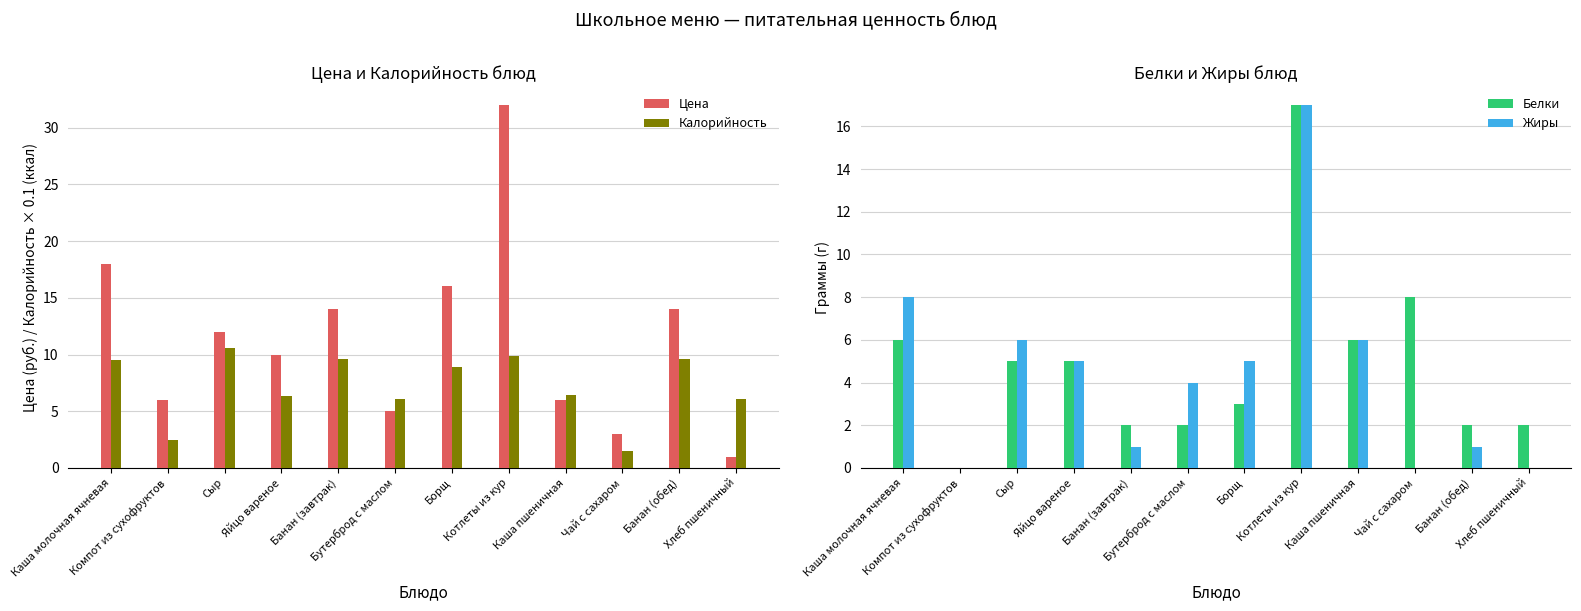

Where is Цена nearest to the value 16?

Борщ